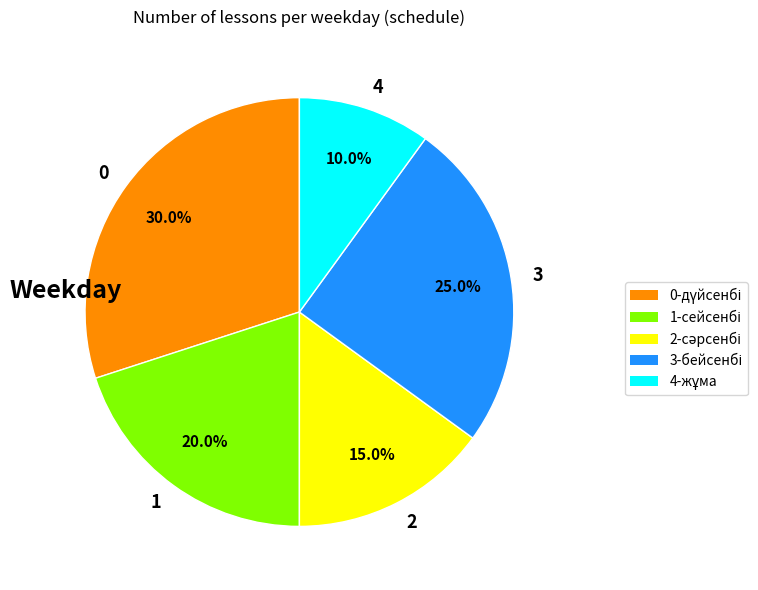

Which slice is the smallest?

4